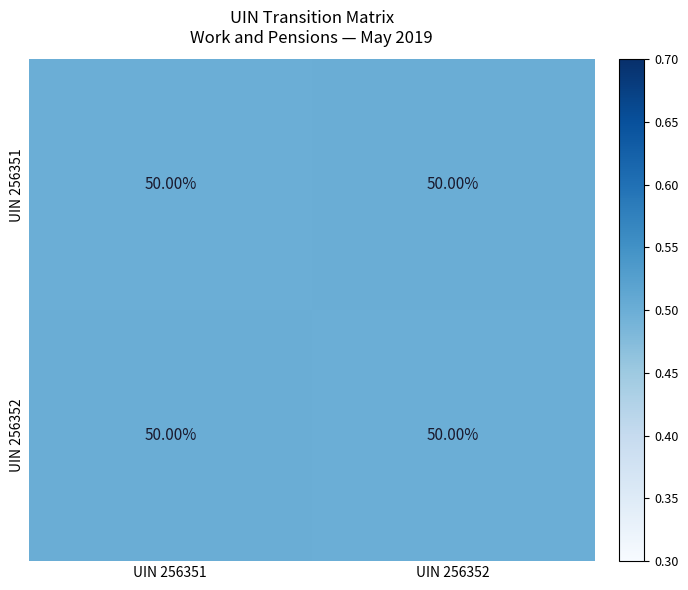

Is it true that UIN 256351 equals 0.5 at UIN 256352?

True